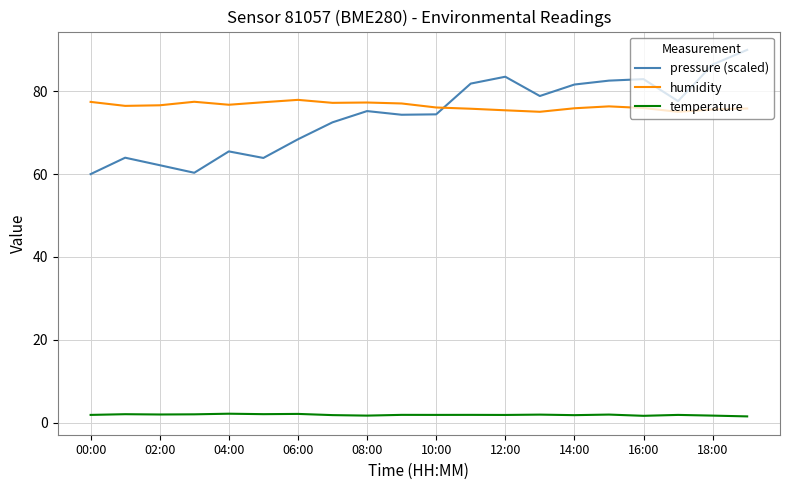

What is the difference between the maximum and minimum values in the pressure (scaled) series?

30.0